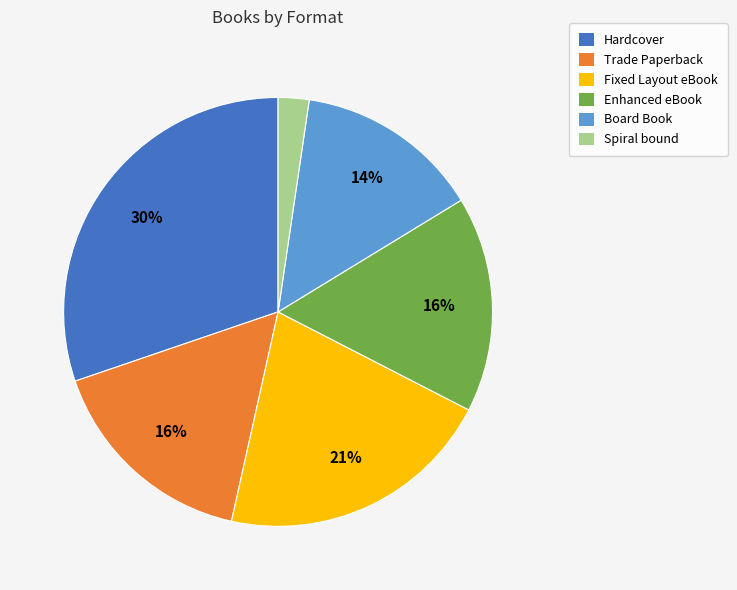

What percentage is the Spiral bound slice, to the nearest percent?

2%